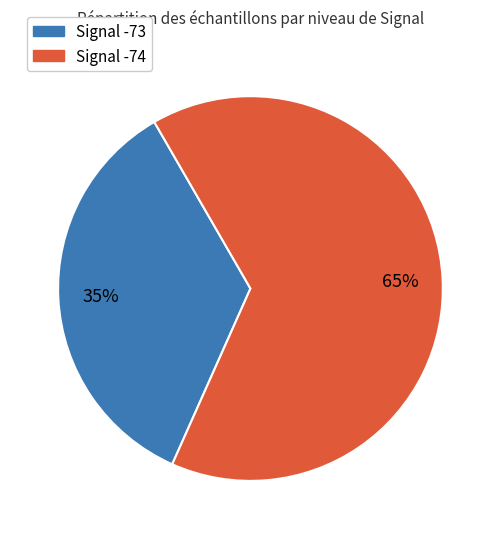

To the nearest percent, what is the difference between the largest and smallest slice percentages?

30%